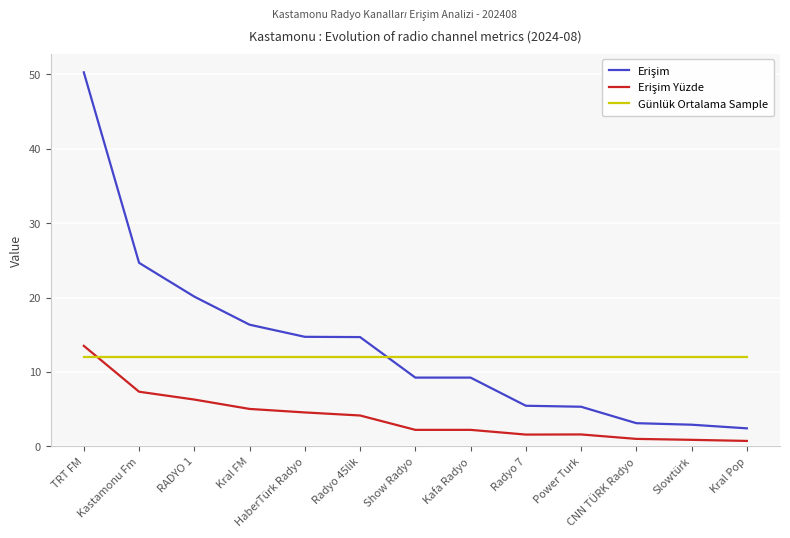

What is the spread (max minus min) of values at RADYO 1?

13.8